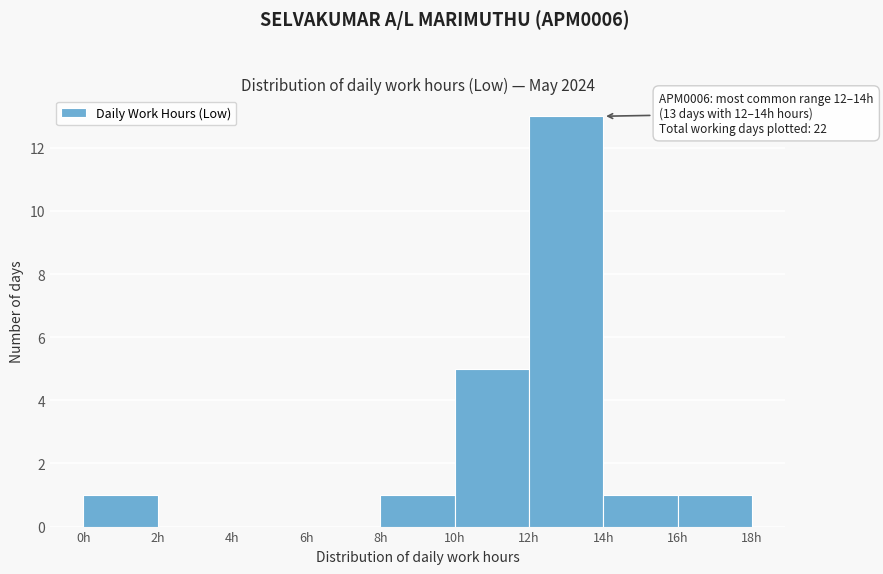

Over which range of the x-axis is the bar tallest?

12 to 14